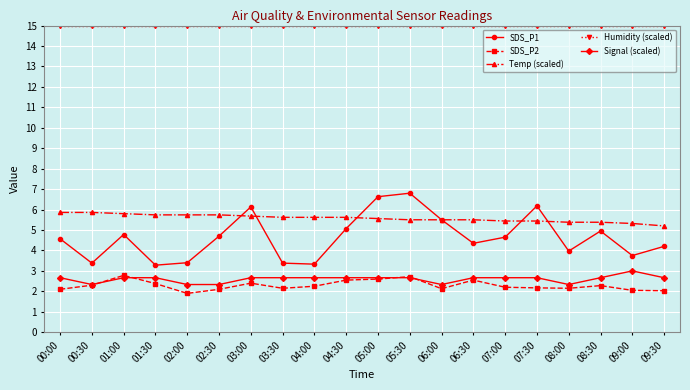

Which series has the widest spread of values?

SDS_P1